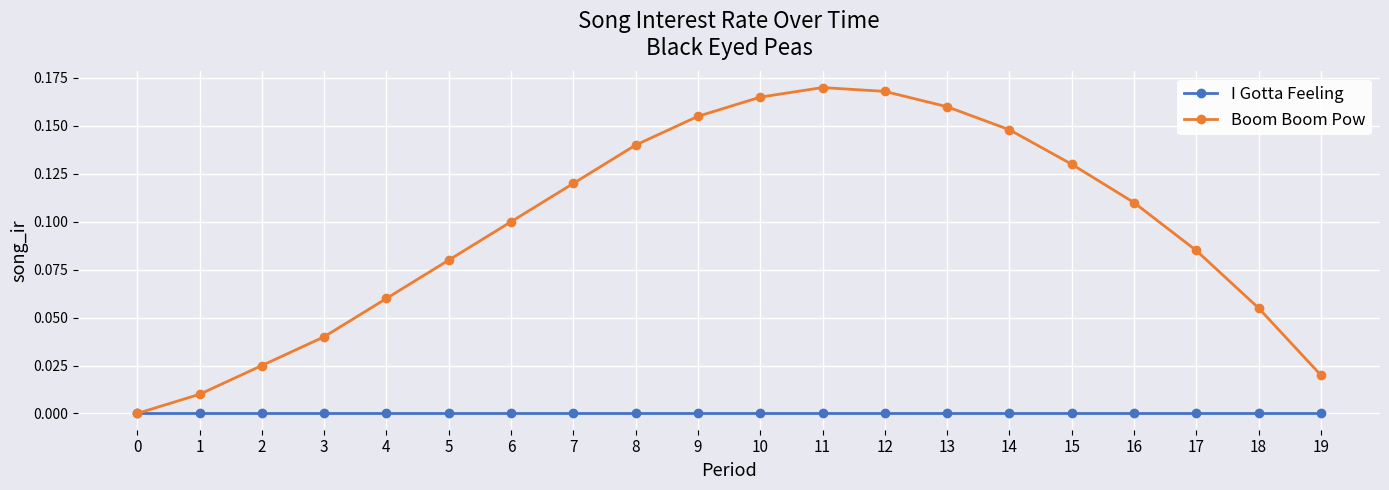

The value of Boom Boom Pow at 3 is 0.0. True or false?

True